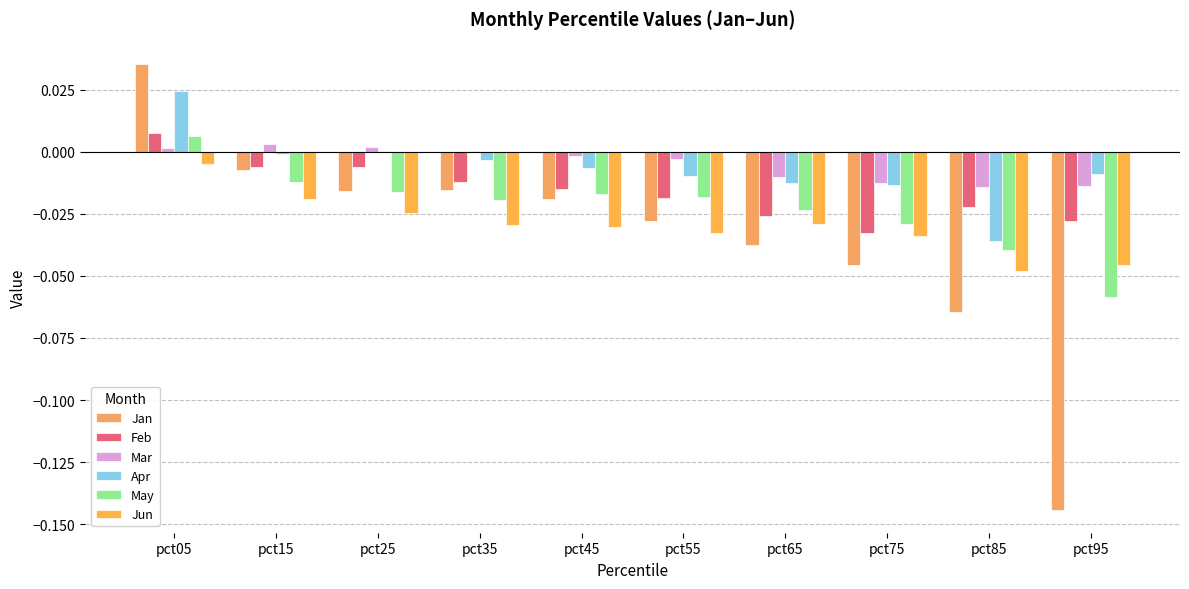

True or false: Jan has a value of -0.0 at pct75.

False